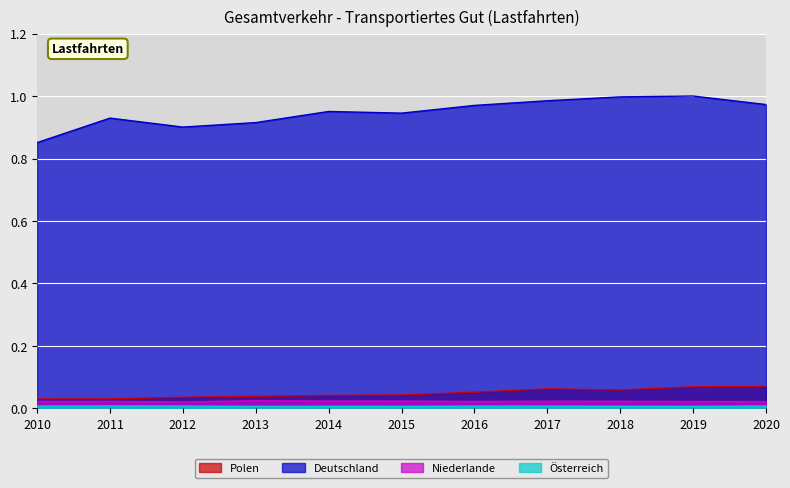

The Deutschland series shows 1.3 at 2014. True or false?

False